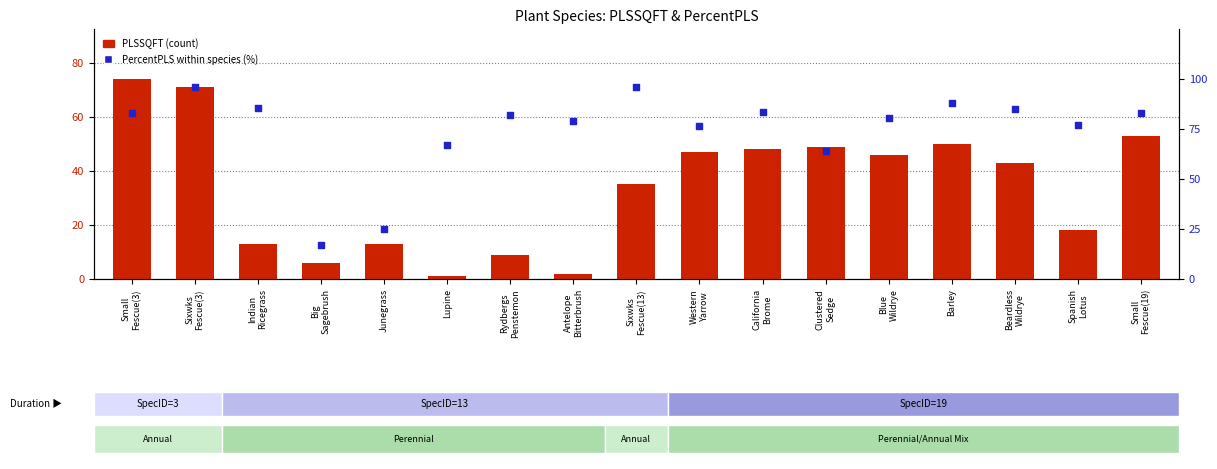

Which series contains the highest Y value?

percentile / PercentPLS (%)